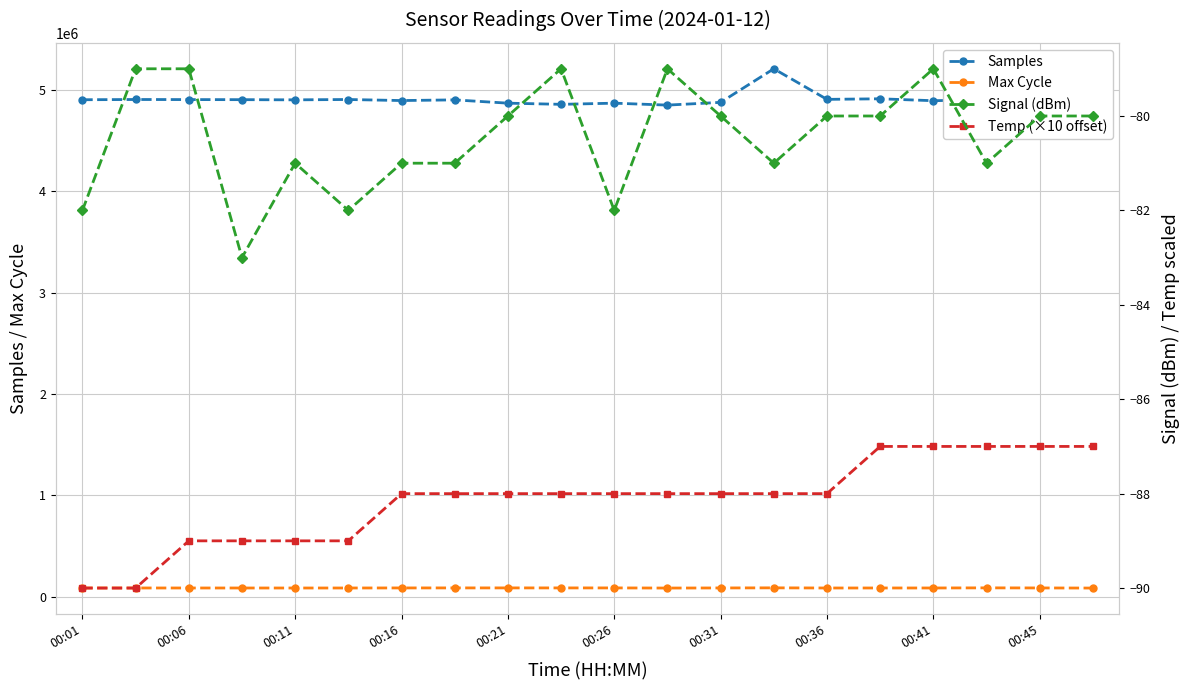

Which series has the largest total across all categories?

Samples